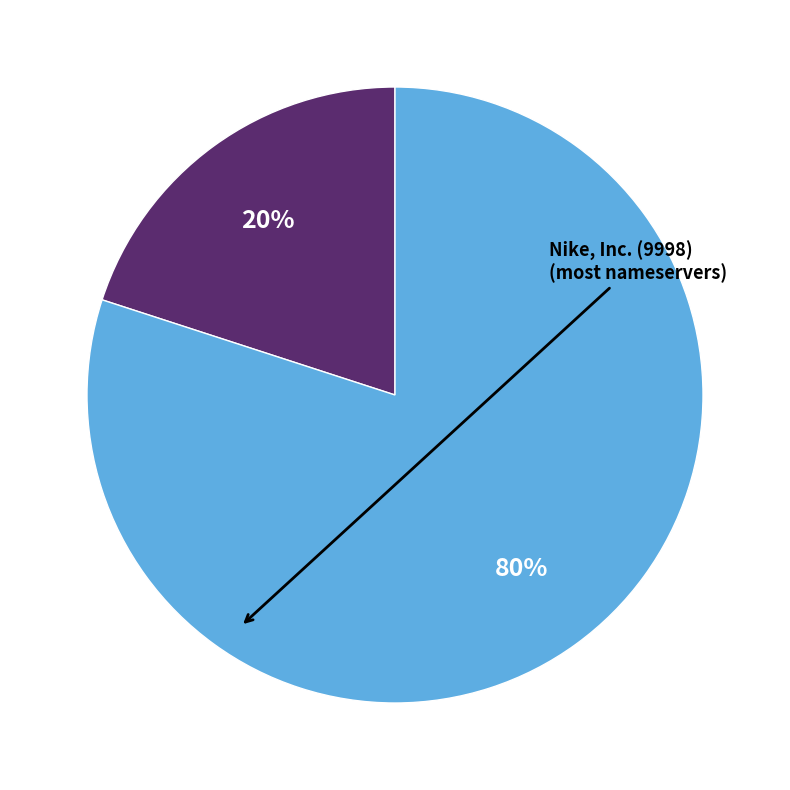

Does any single category account for the majority?

Yes